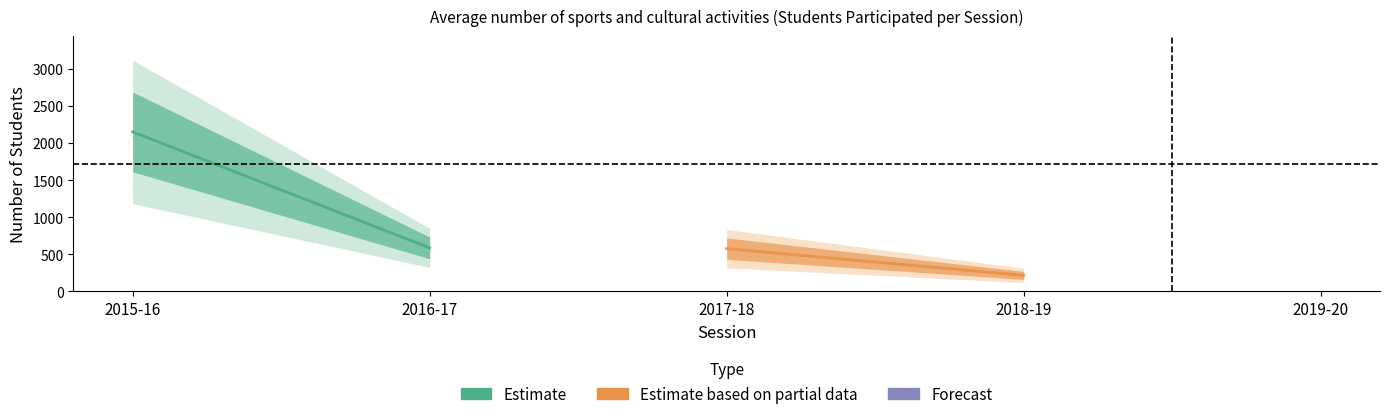

What is the lowest value of the Estimate series?

586